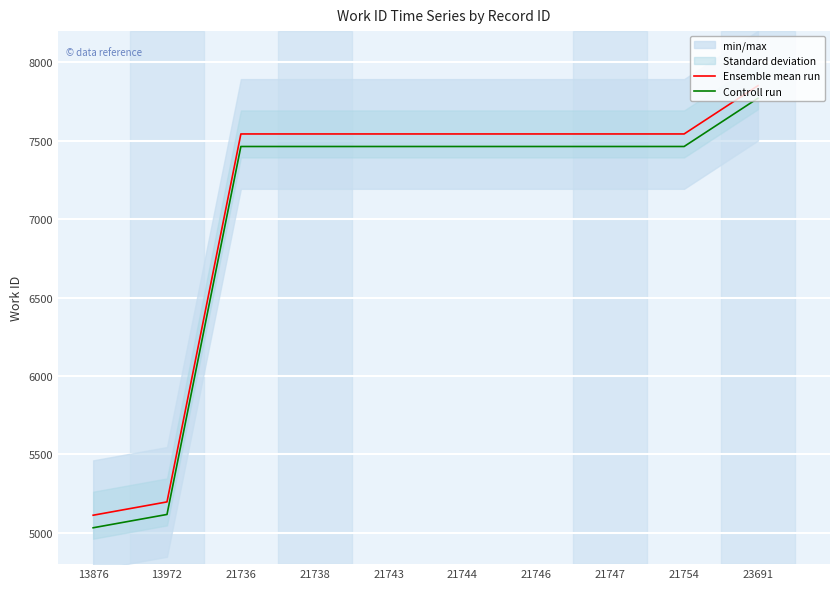

What is the difference between the highest and lowest values at 13972?

80